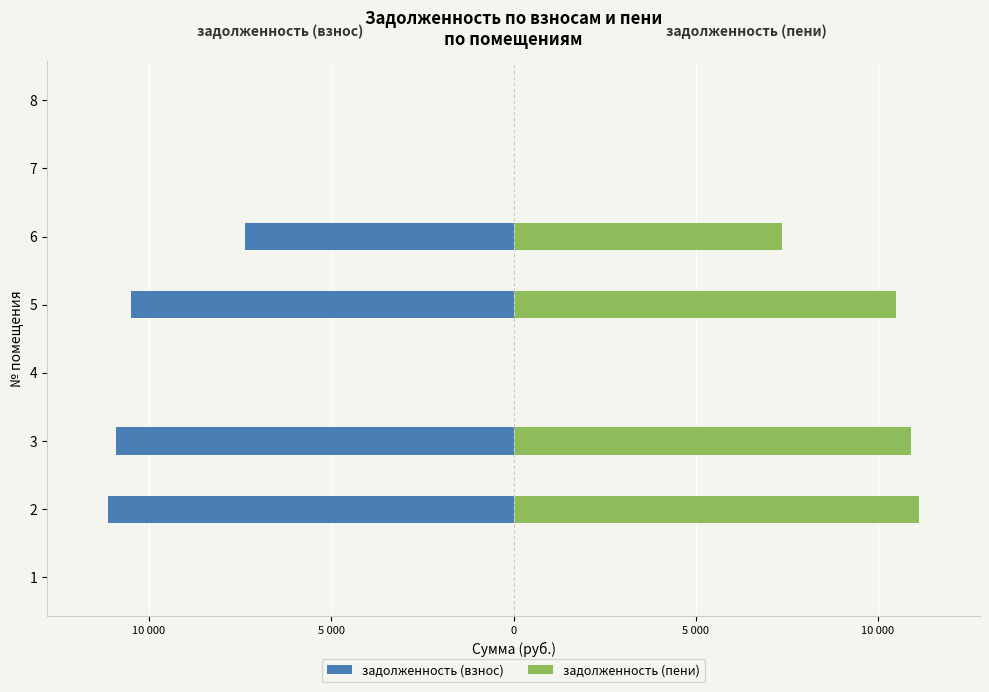

Count the number of data series in this chart.

2